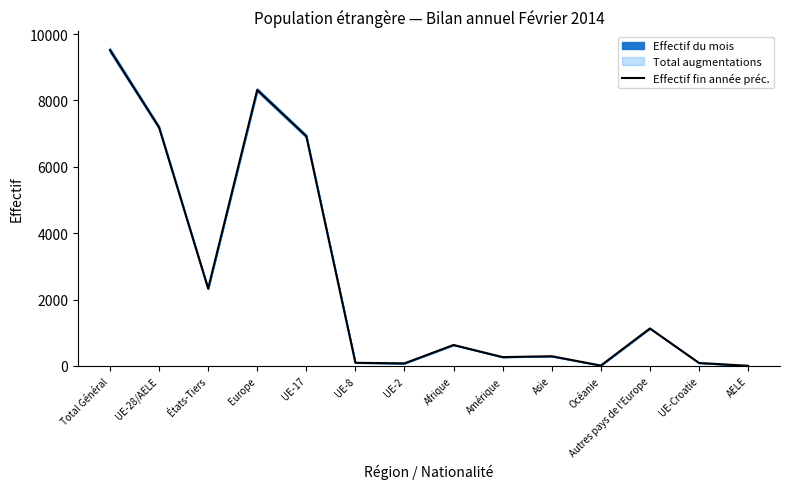

What is the maximum value shown in the chart?

9519.0